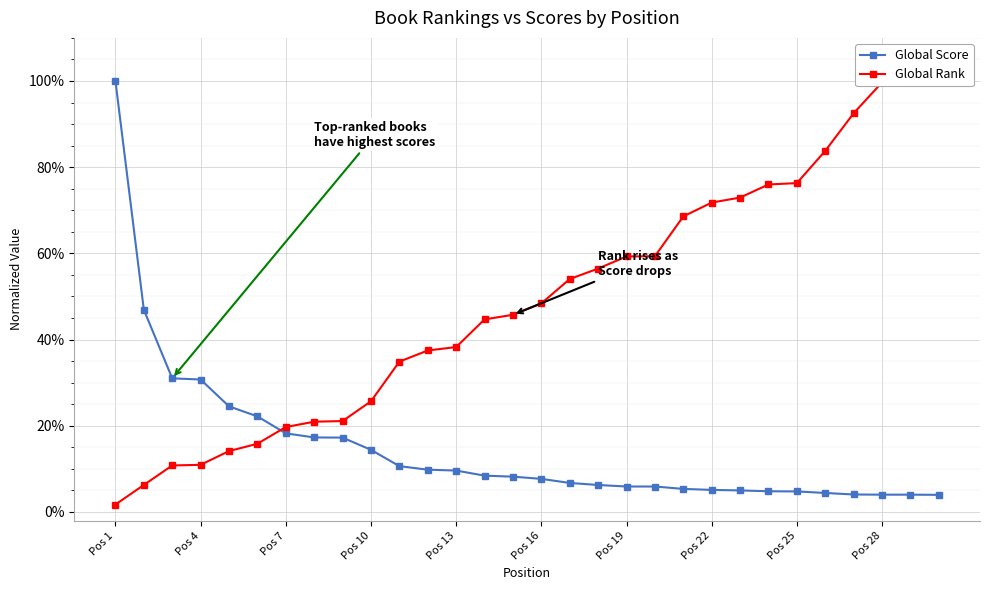

List the series in order of their overall mean, highest first.

Global Rank, Global Score